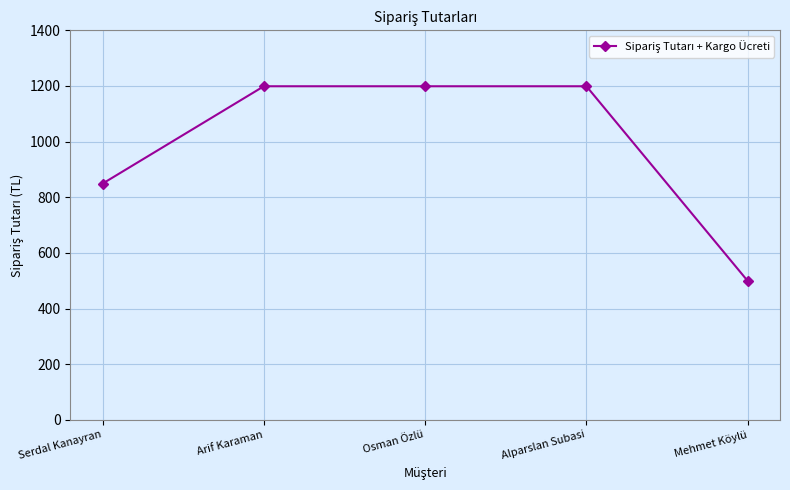

What is the maximum value shown in the chart?

1199